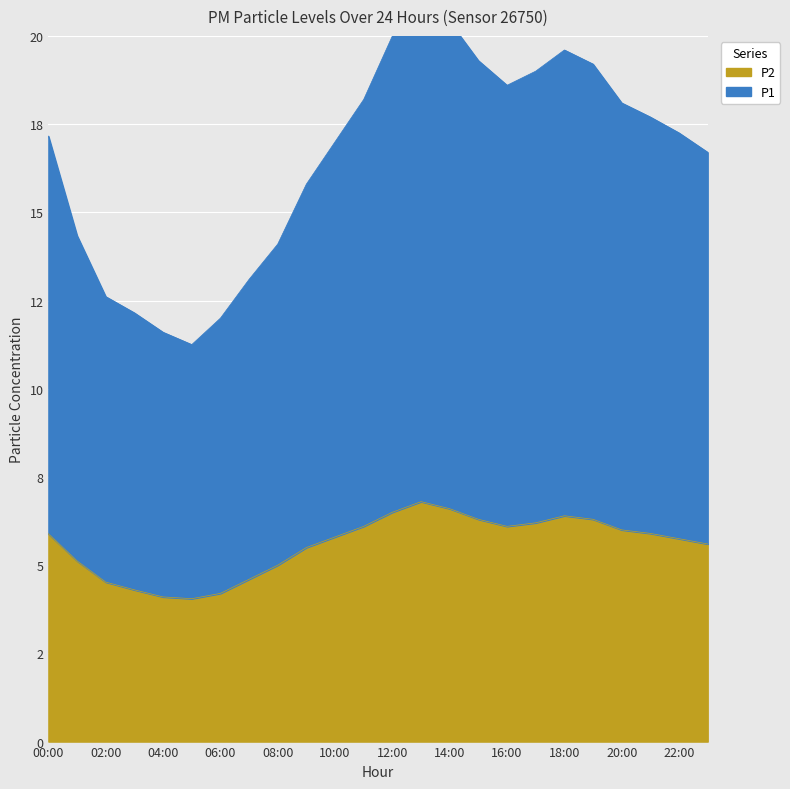

What position from the left is 21:00?

22